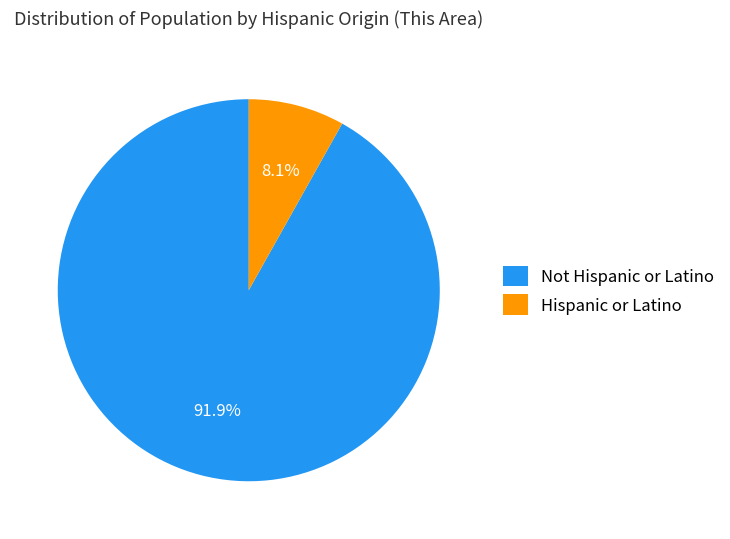

Which category accounts for the majority?

Not Hispanic or Latino